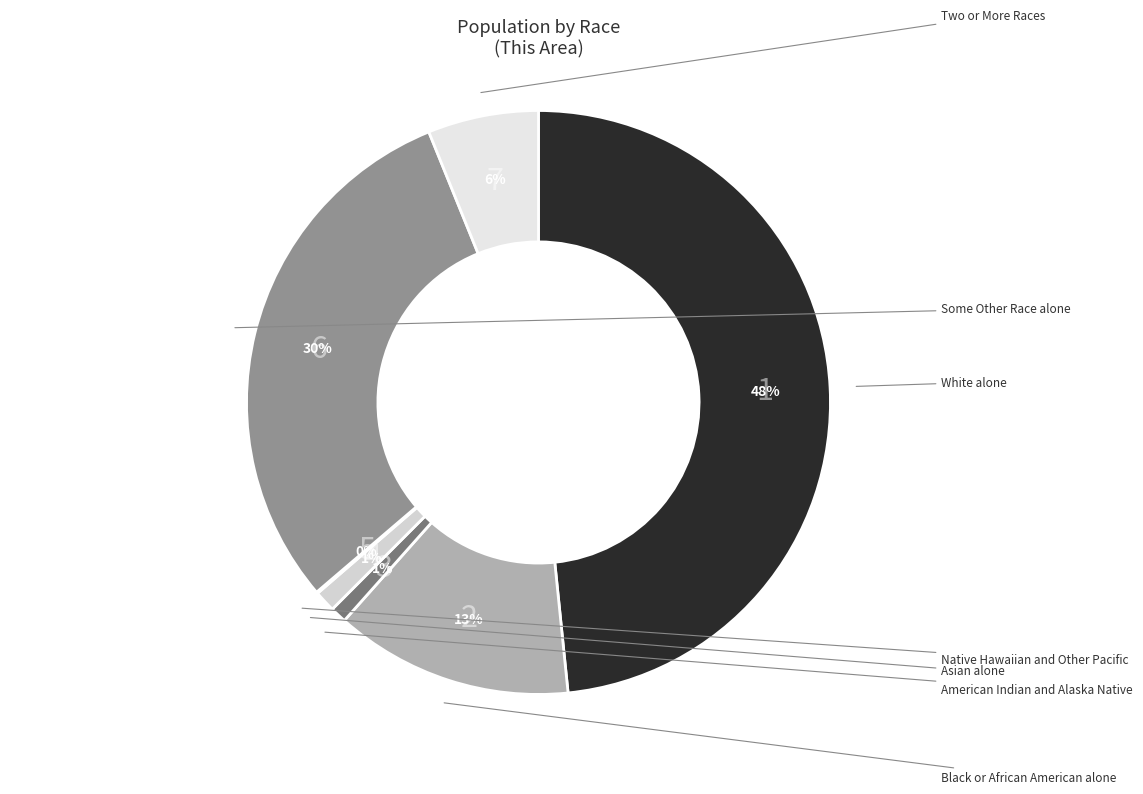

Which category has the smallest portion of the pie?

Native Hawaiian and Other Pacific